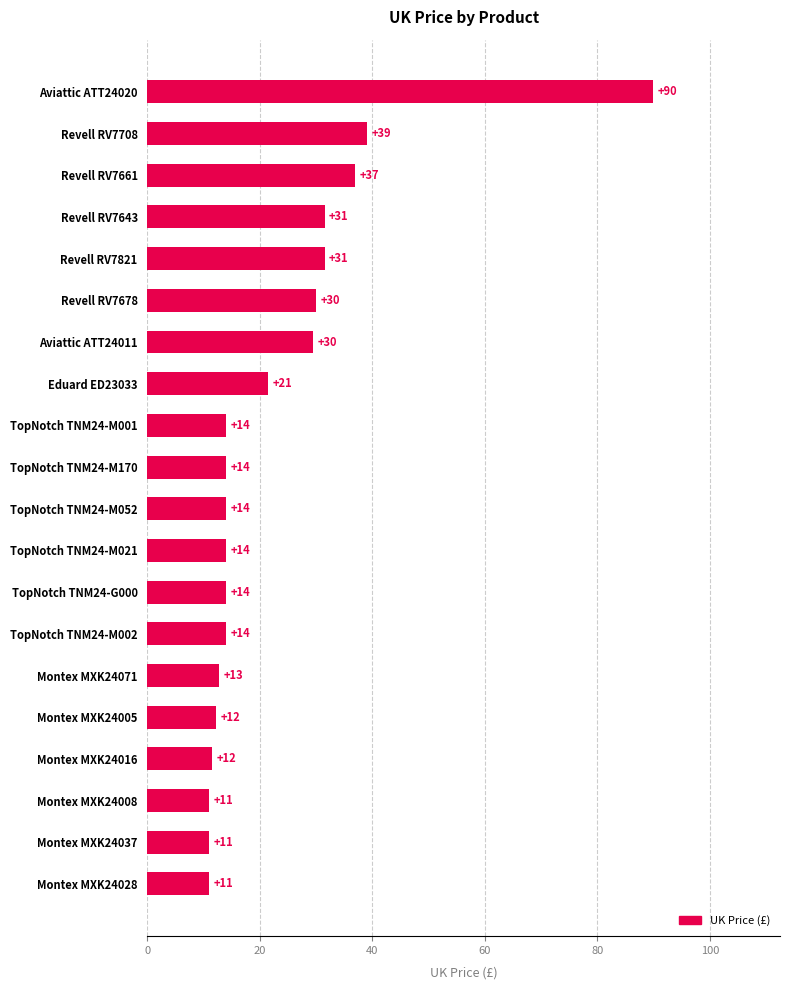

Between Montex MXK24071 and Revell RV7661, which is larger?

Revell RV7661